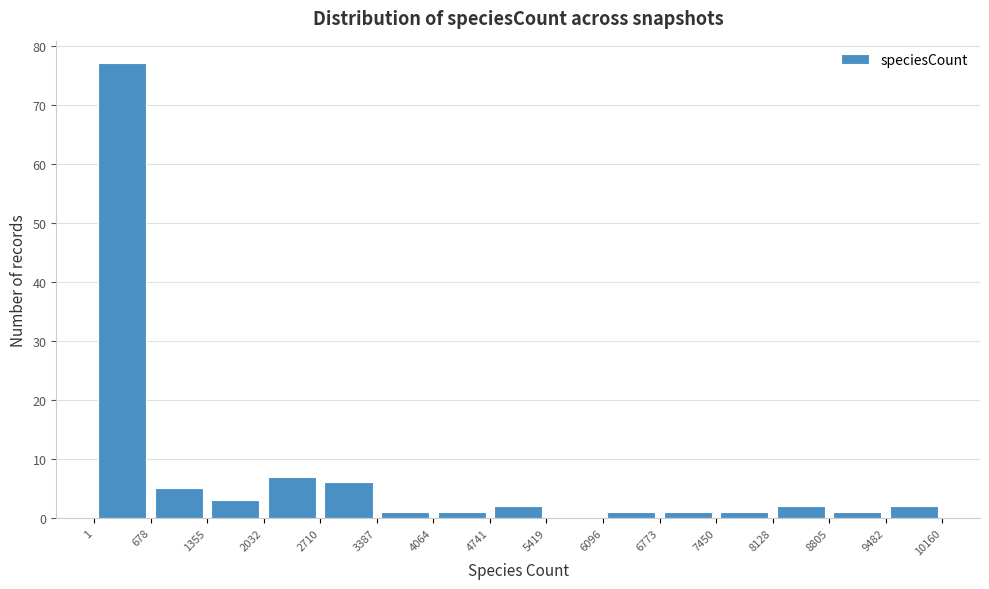

Over which range of the x-axis is the bar tallest?

1 to 678